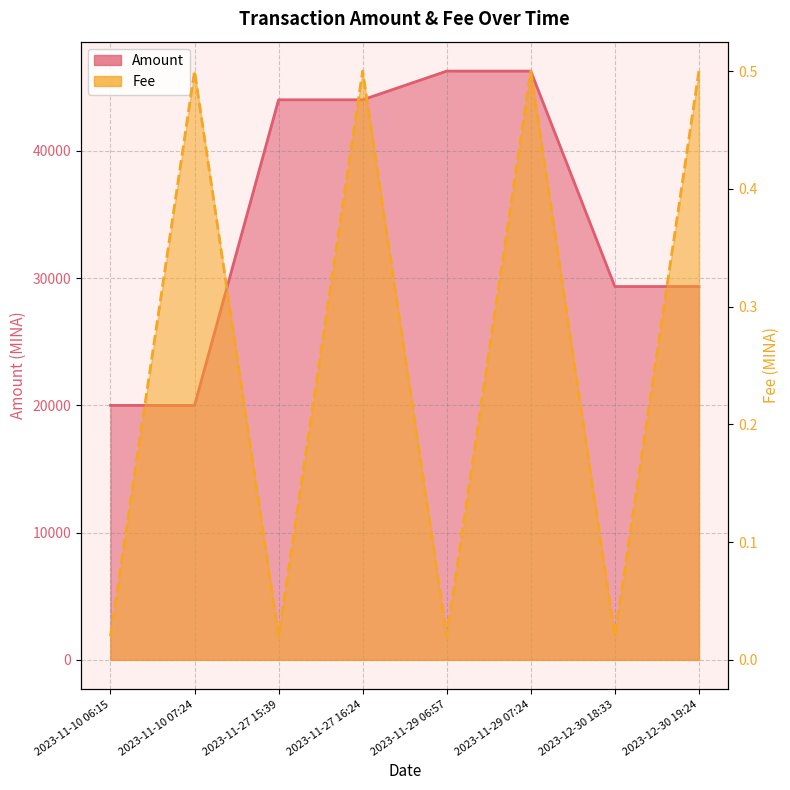

What is the sum of all Fee values?

2.1